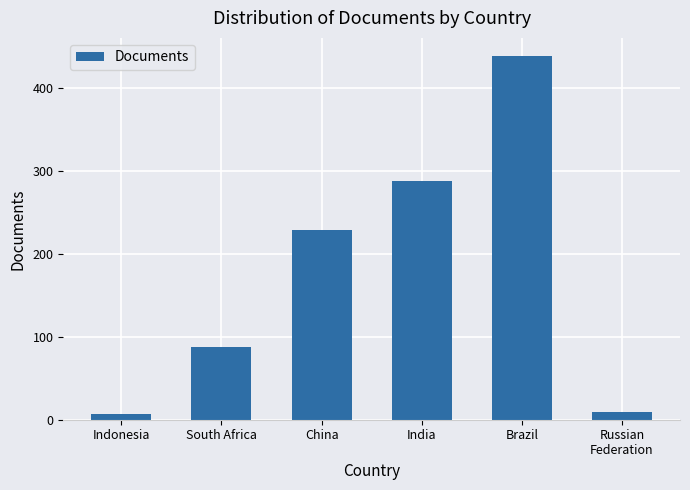

The chart shows a value of 322 at China. True or false?

False